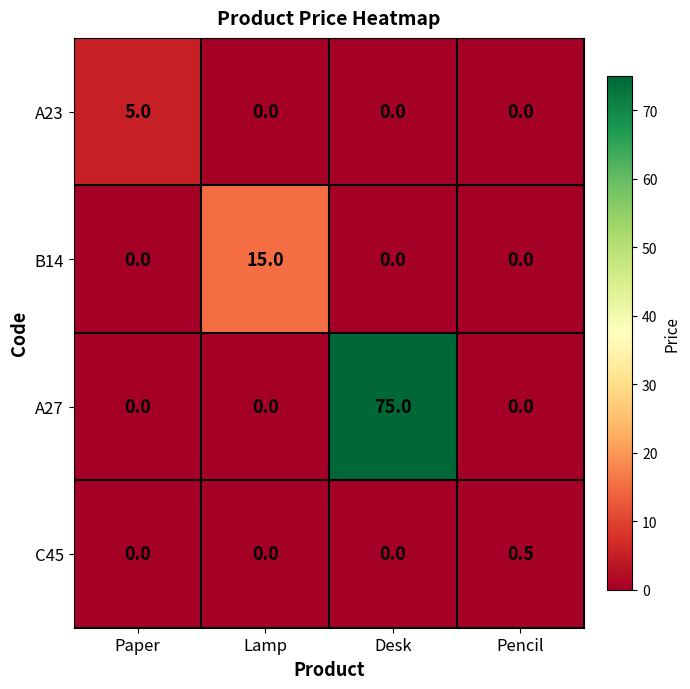

How many values in the B14 series exceed 0?

1